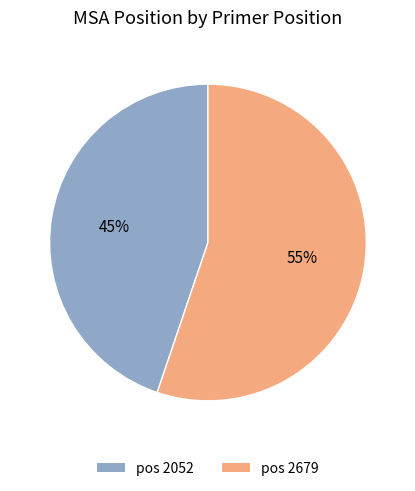

Is there a majority slice in this chart?

Yes